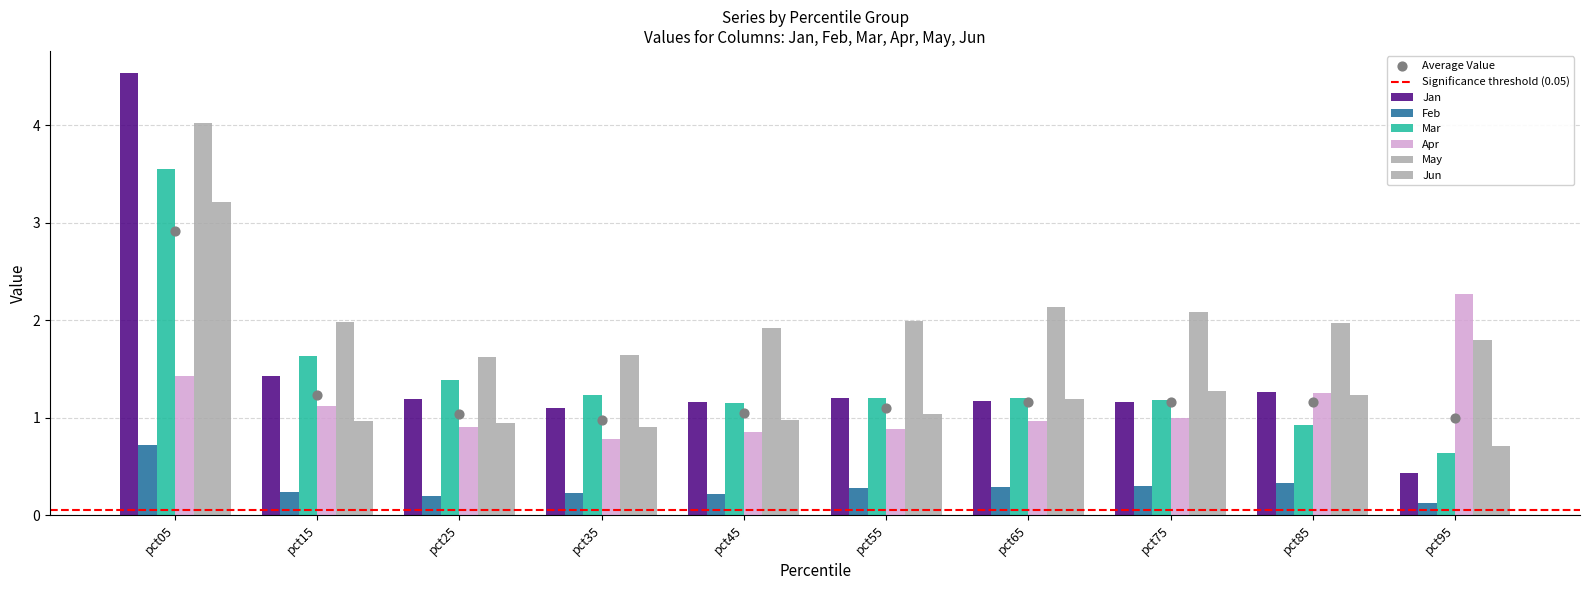

Which series contains the highest Y value?

Jan